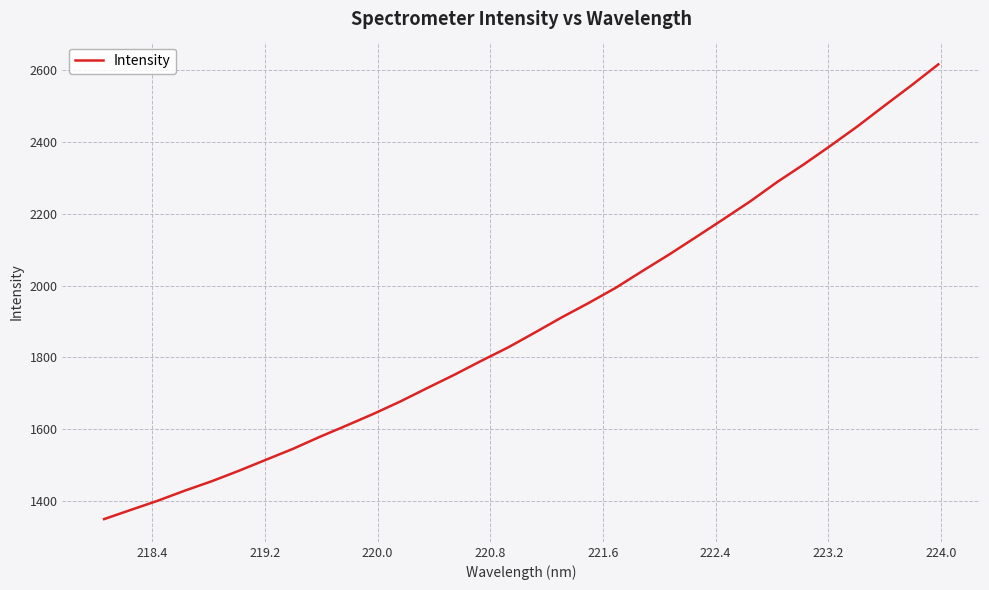

What is the difference between the maximum and minimum values?

1266.5